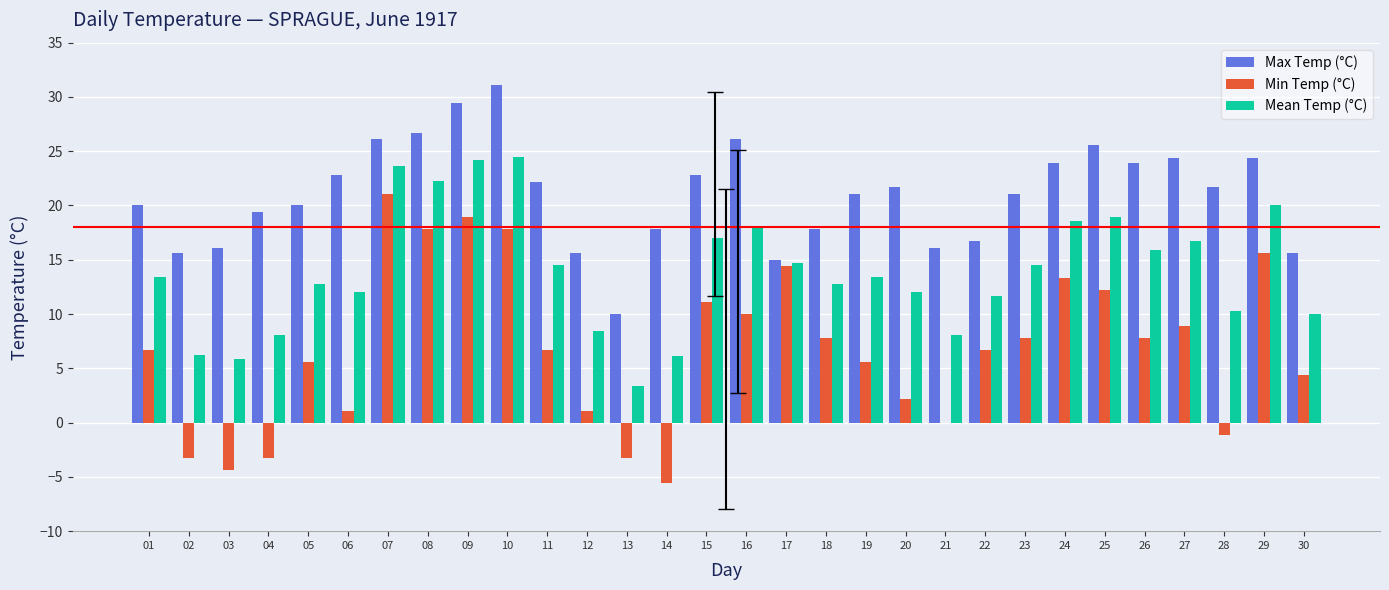

Which series has the largest total across all categories?

Max Temp (°C)